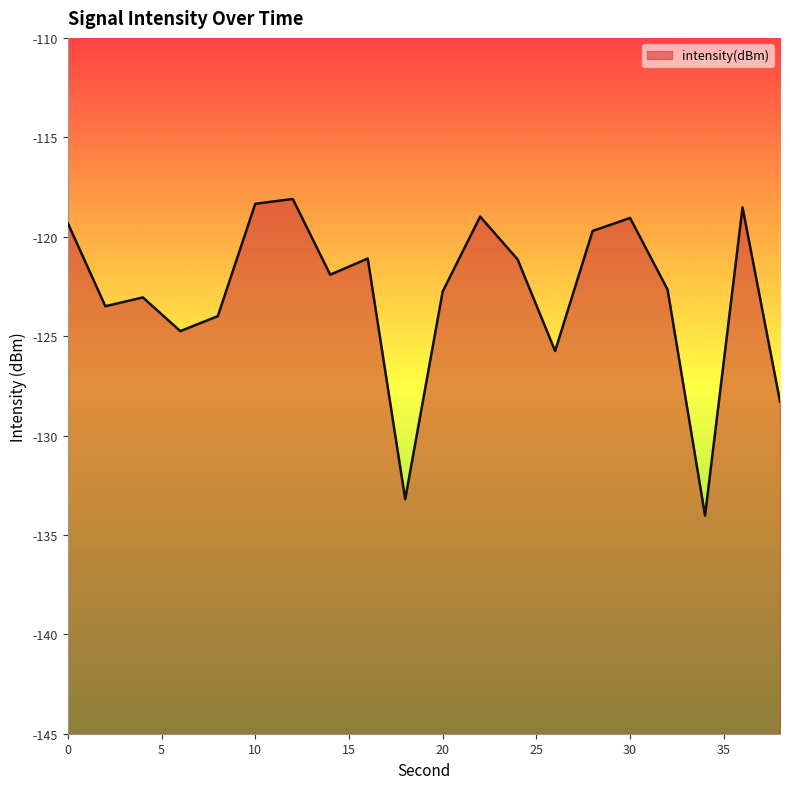

Does the chart display data point markers on the line(s)?

No